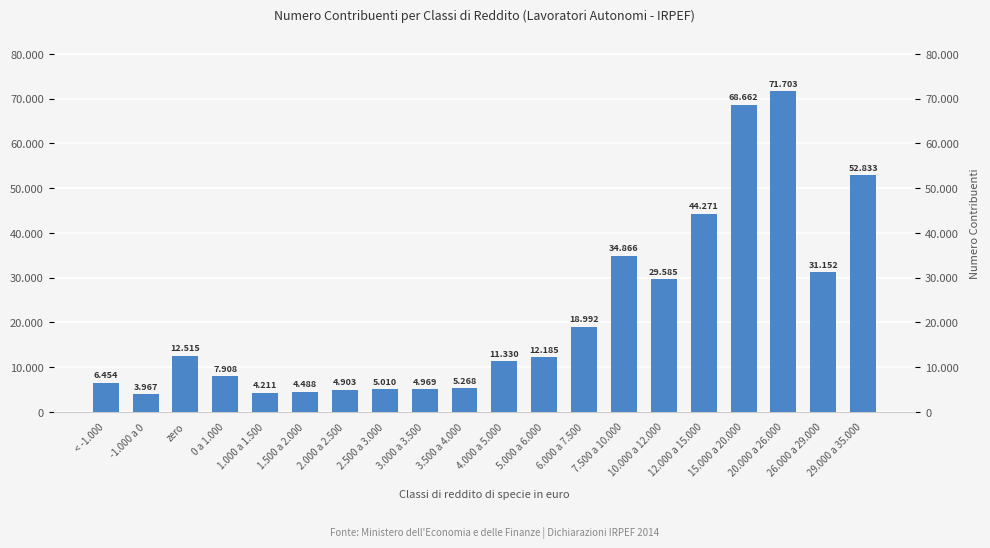

How many distinct data groups are displayed?

1